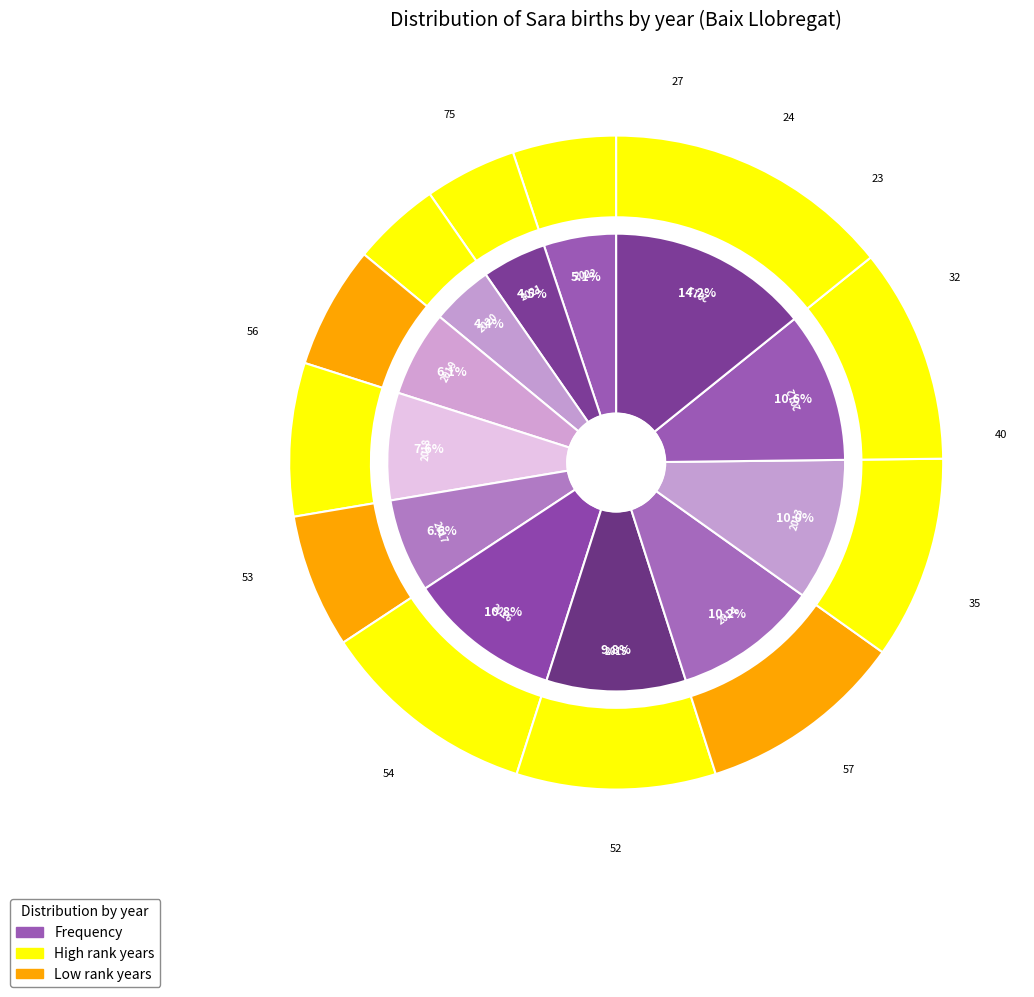

What percentage is NOT represented by 2019?

93.9%